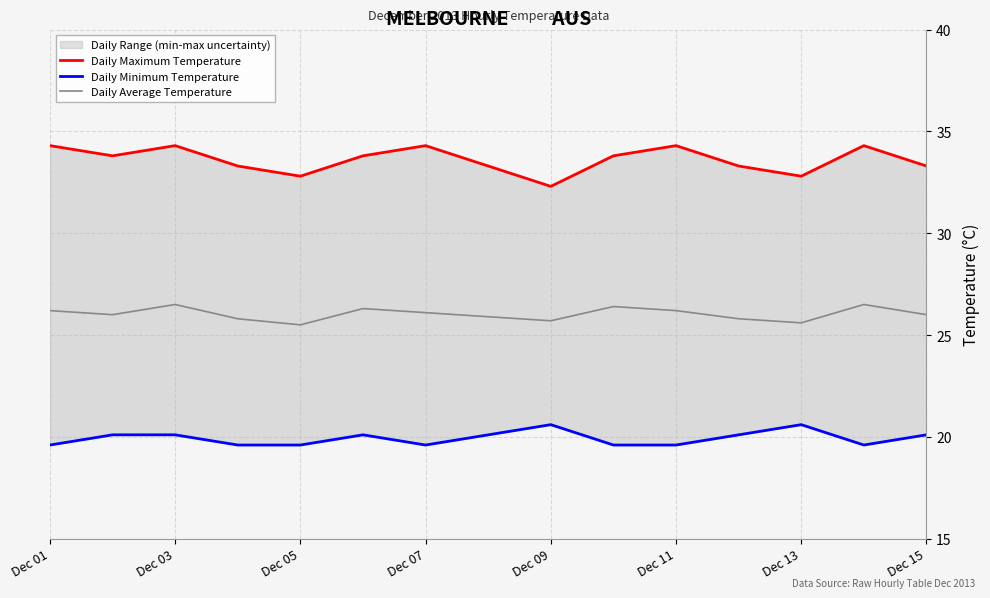

What is the minimum value for Daily Maximum Temperature?

32.3